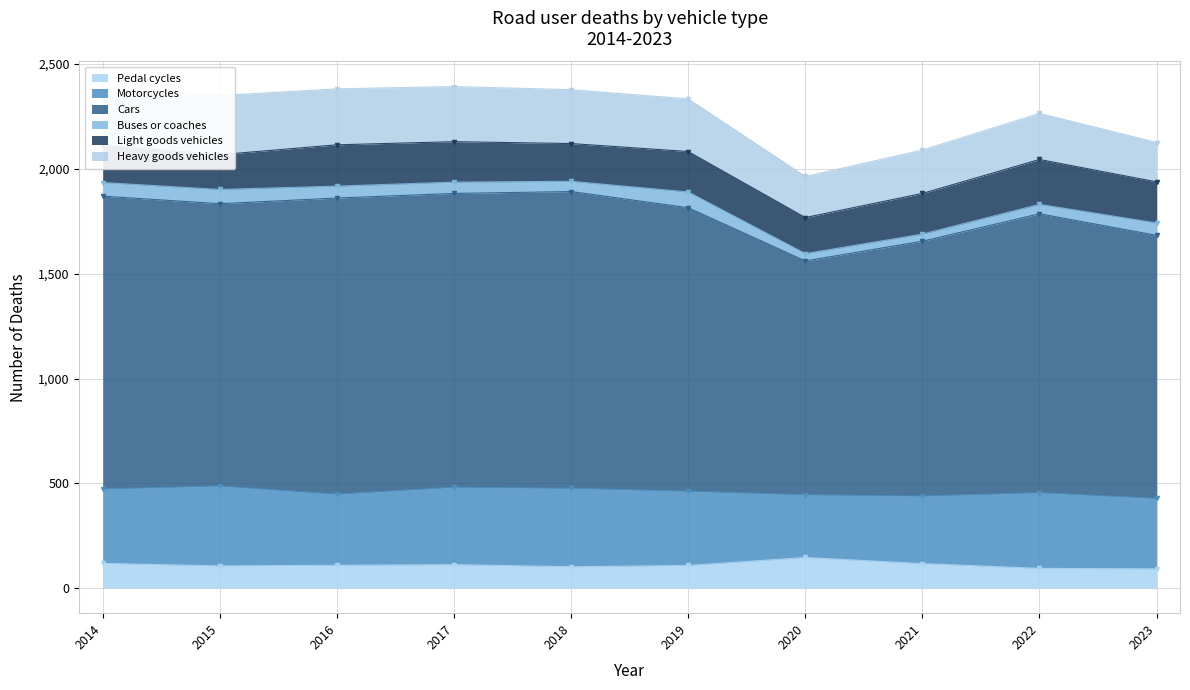

Where is the first local minimum for Motorcycles?

2016